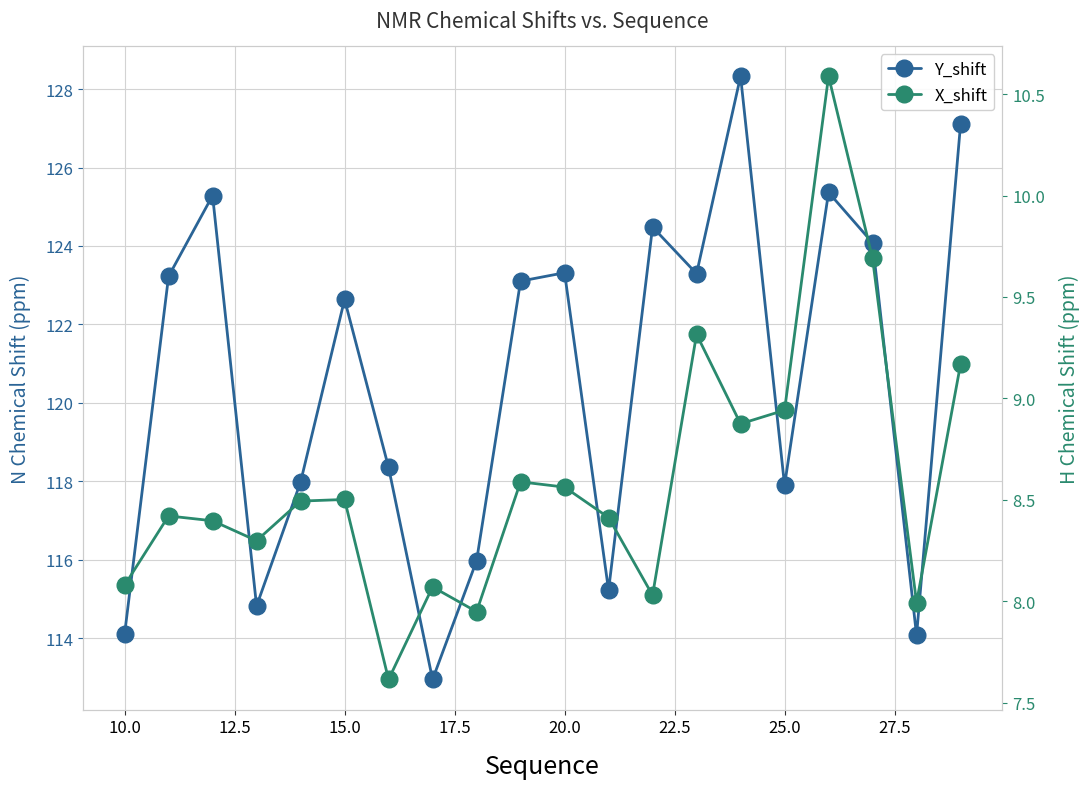

How many lines are shown in the chart?

2